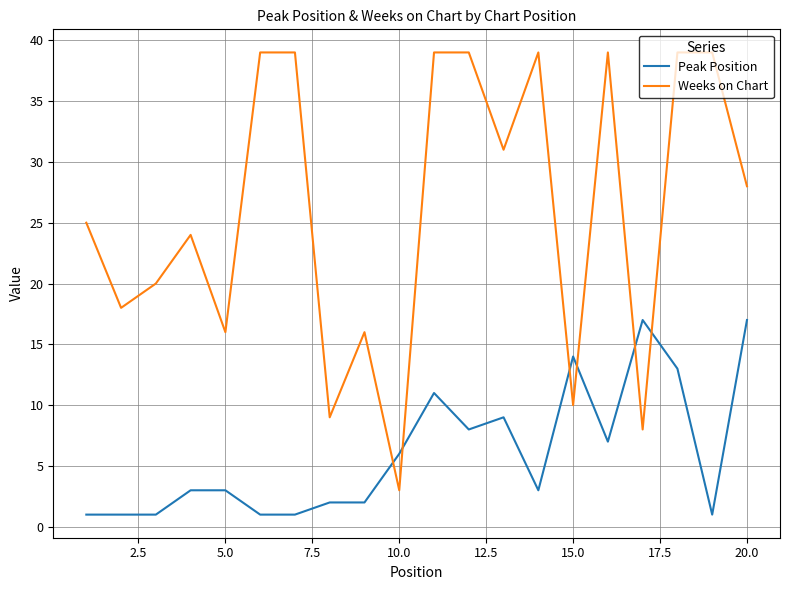

Which series has the largest total across all categories?

Weeks on Chart